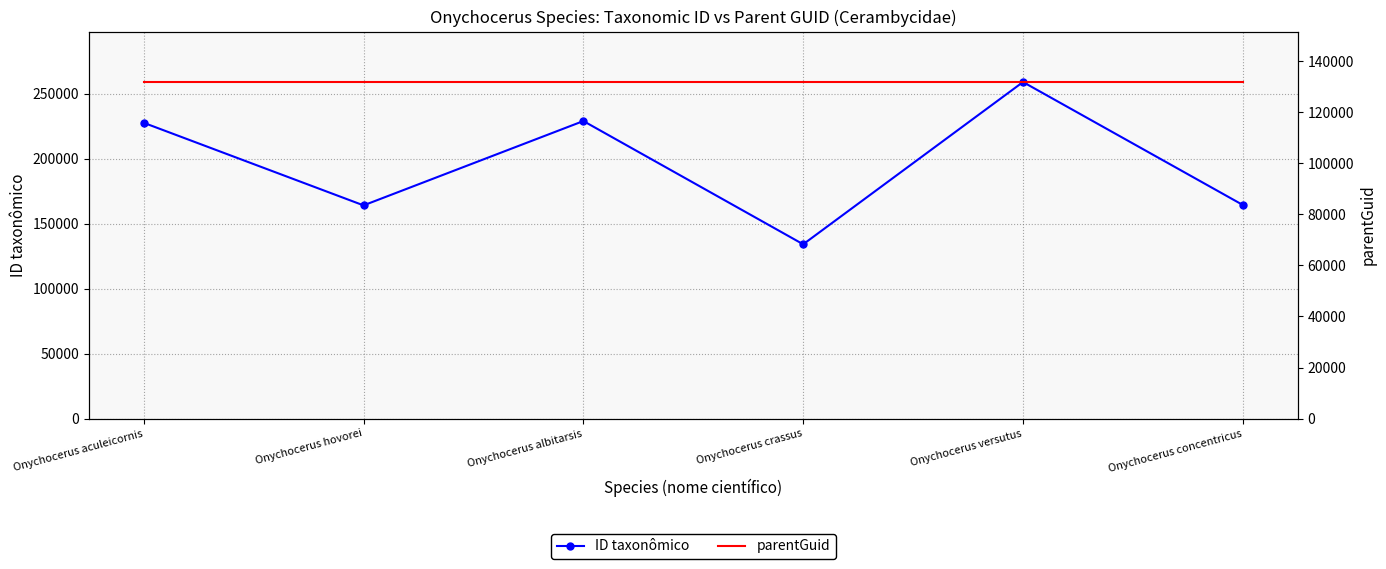

How many data points in ID taxonômico are less than 227624?

3